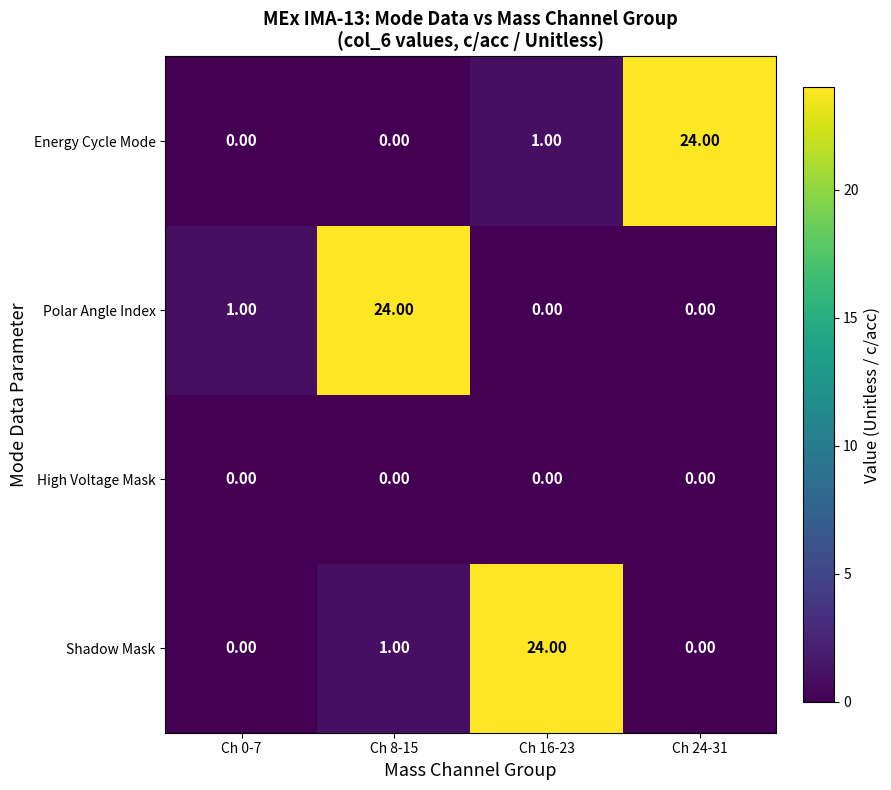

What is the spread (max minus min) of values at Ch 24-31?

24